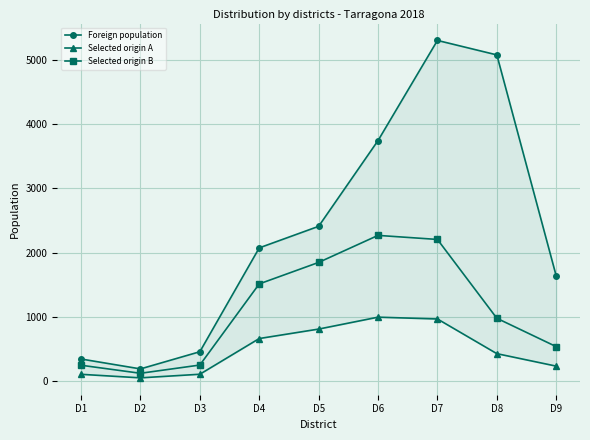

True or false: Foreign population has a value of 195 at D2.

True